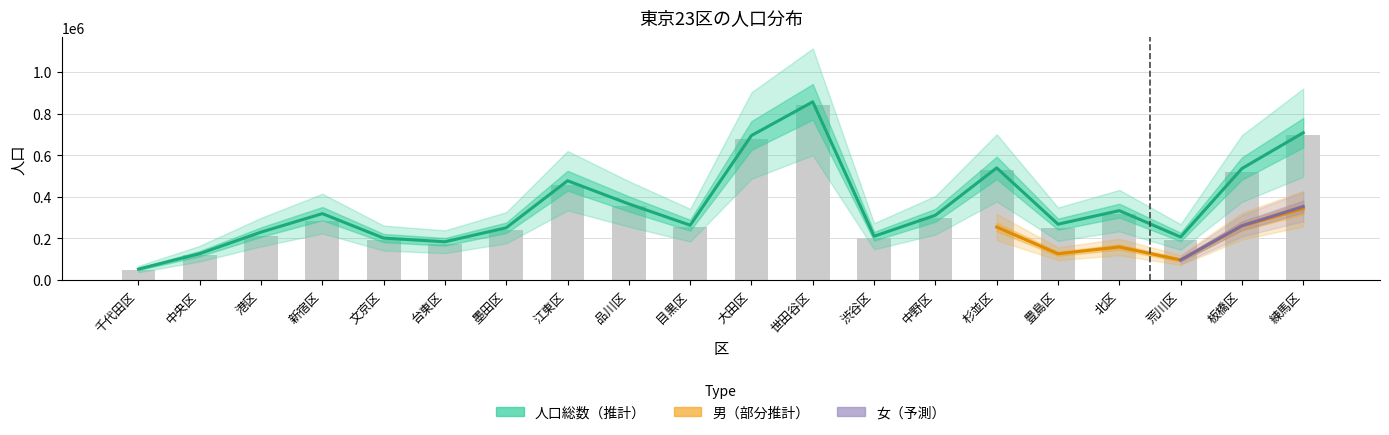

How many categories are shown in the chart?

20